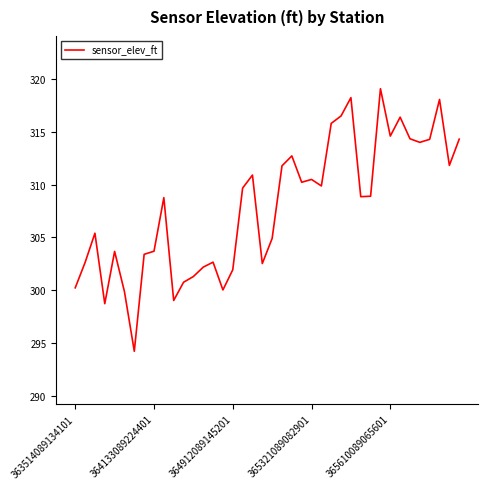

What is the sum of all values?

12316.8